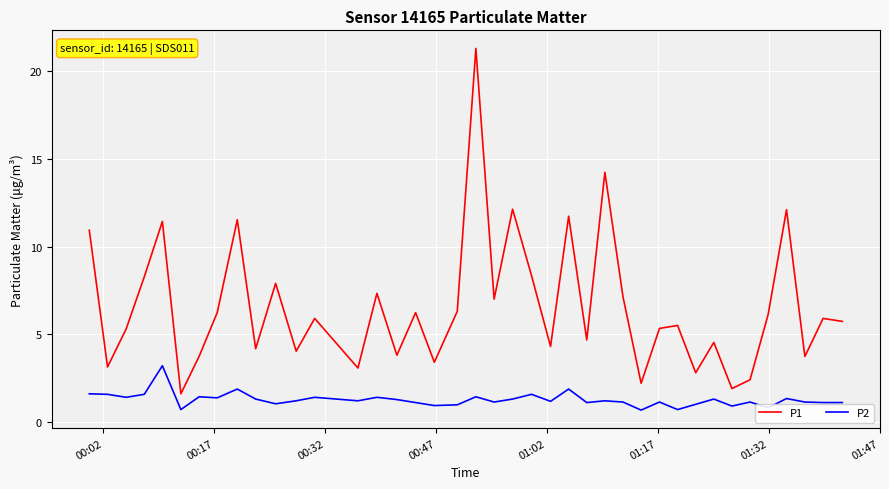

Which series has the largest total across all categories?

P1